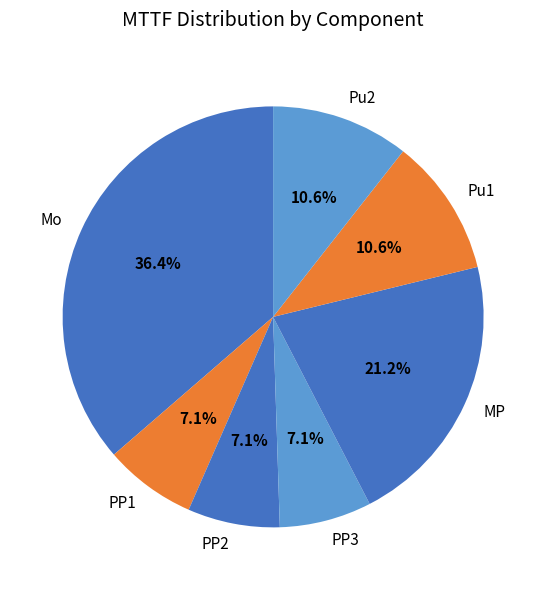

What percentage is NOT represented by PP1?

92.9%